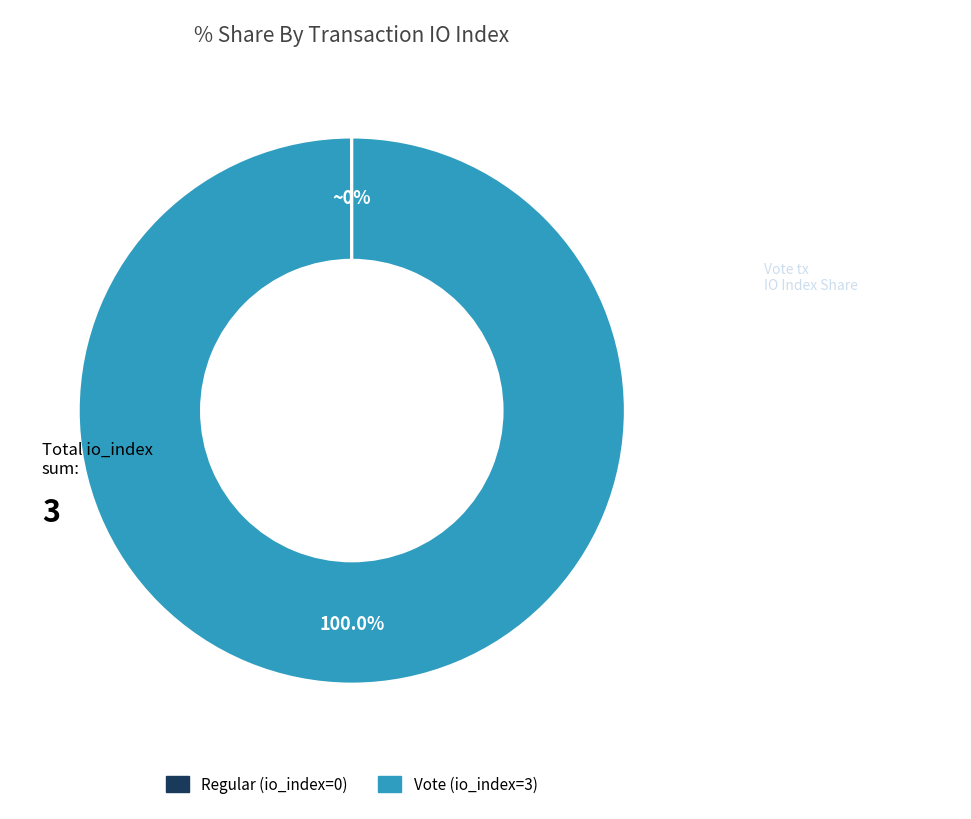

Does any single category account for the majority?

Yes